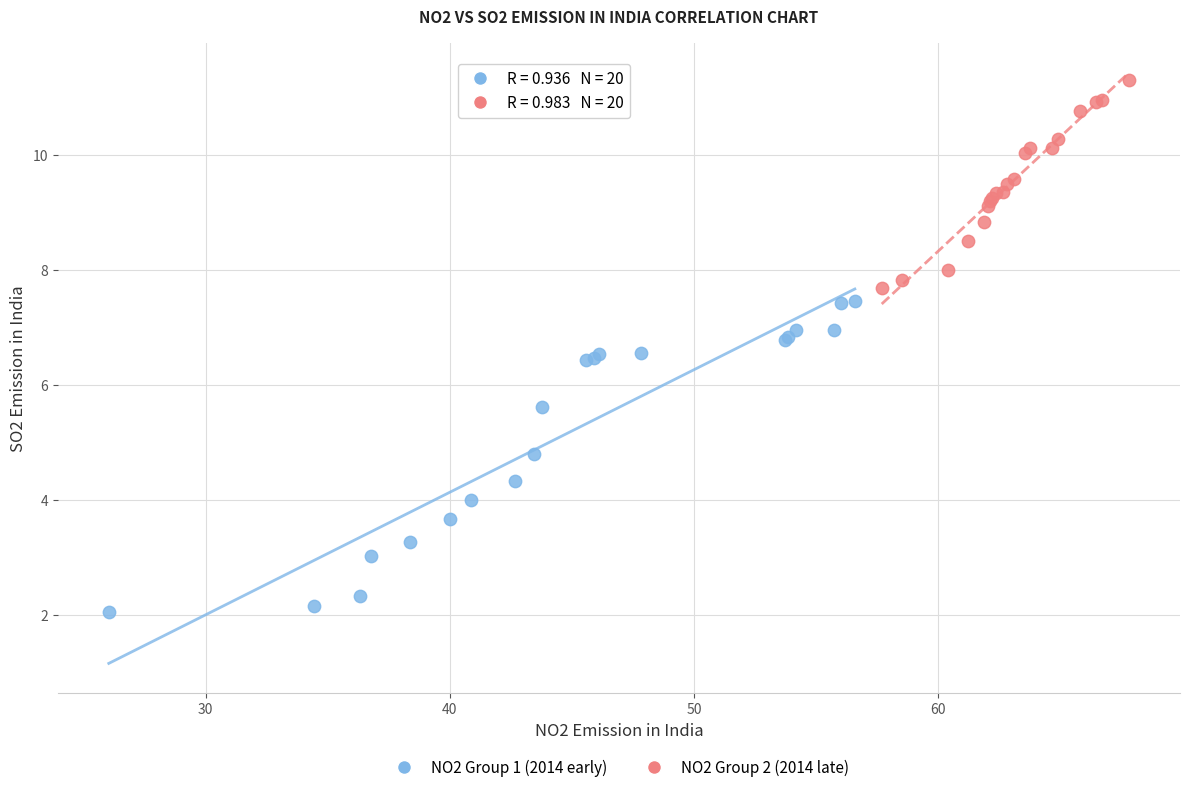

Which series contains the lowest Y value?

NO2 Group 1 (2014 early)